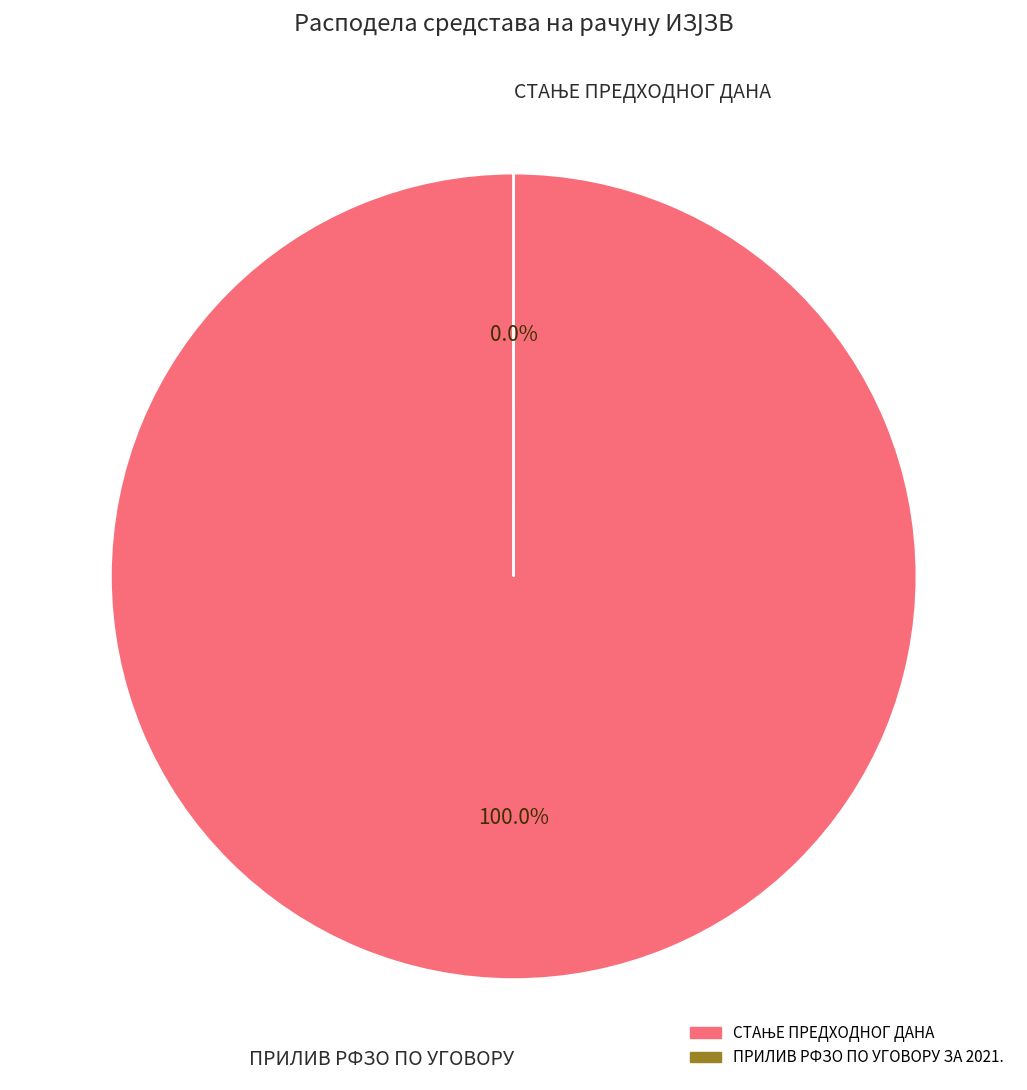

Count the number of slices in the pie.

2